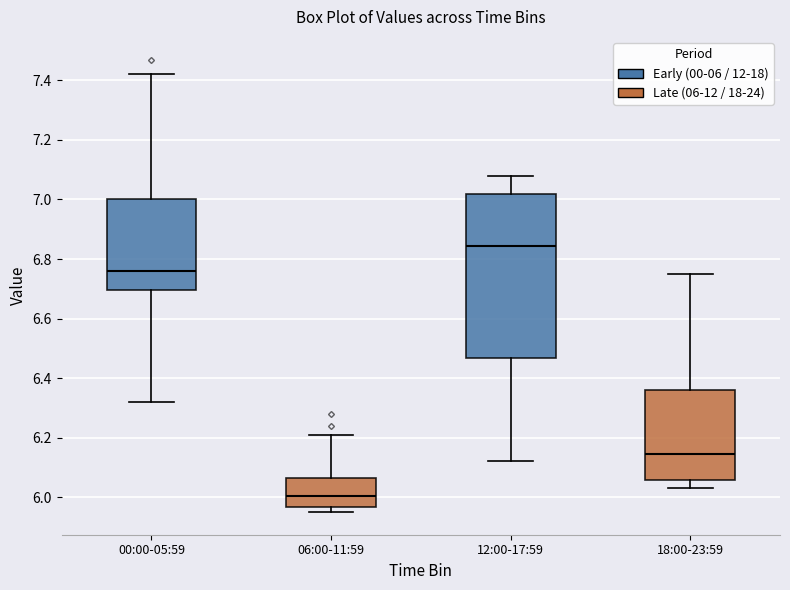

Which box's median line is the lowest?

06:00-11:59